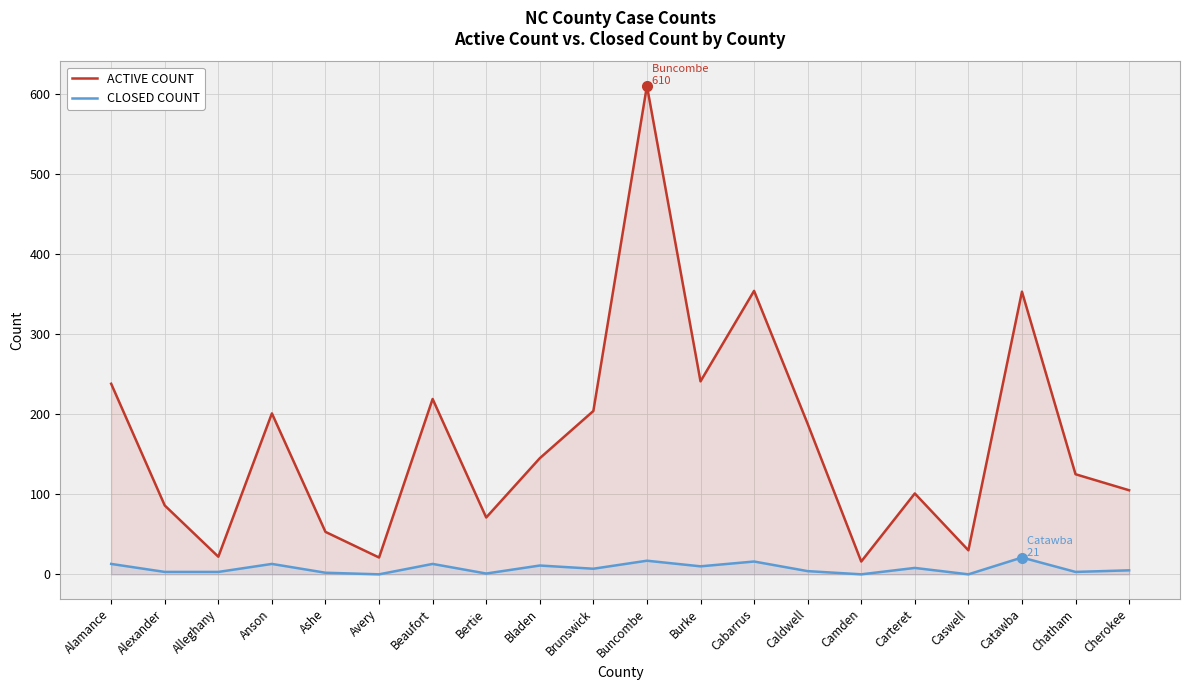

Is it true that ACTIVE COUNT equals 42 at Alexander?

False